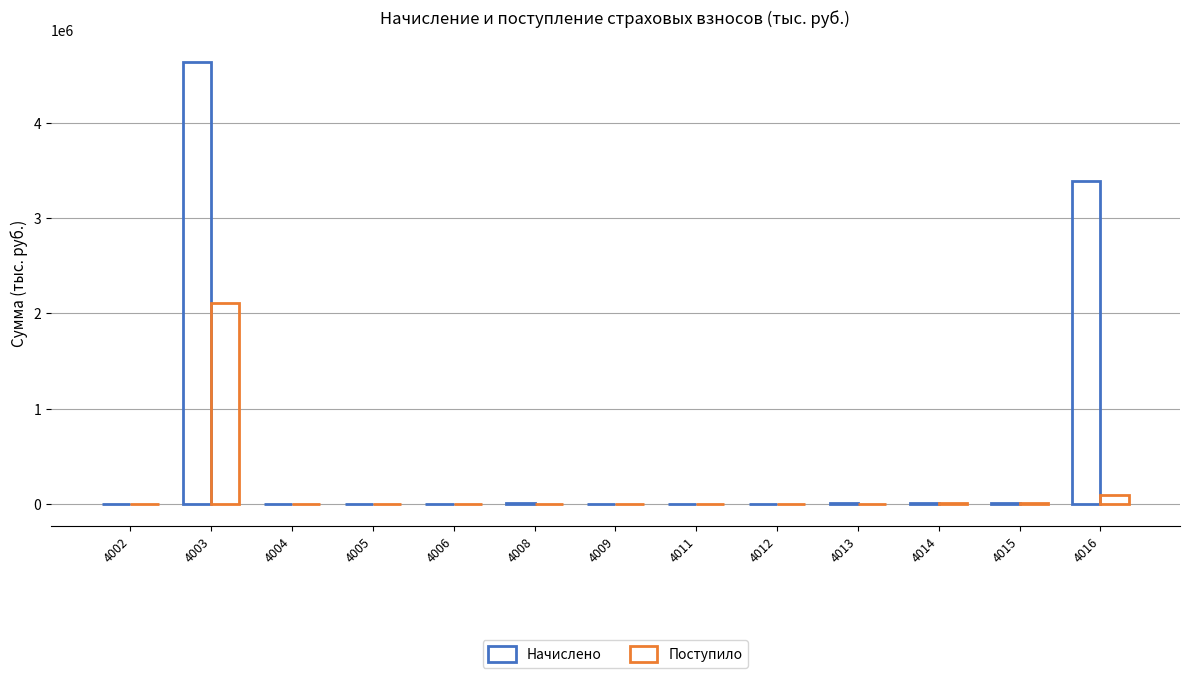

Count the number of categories in the chart.

13